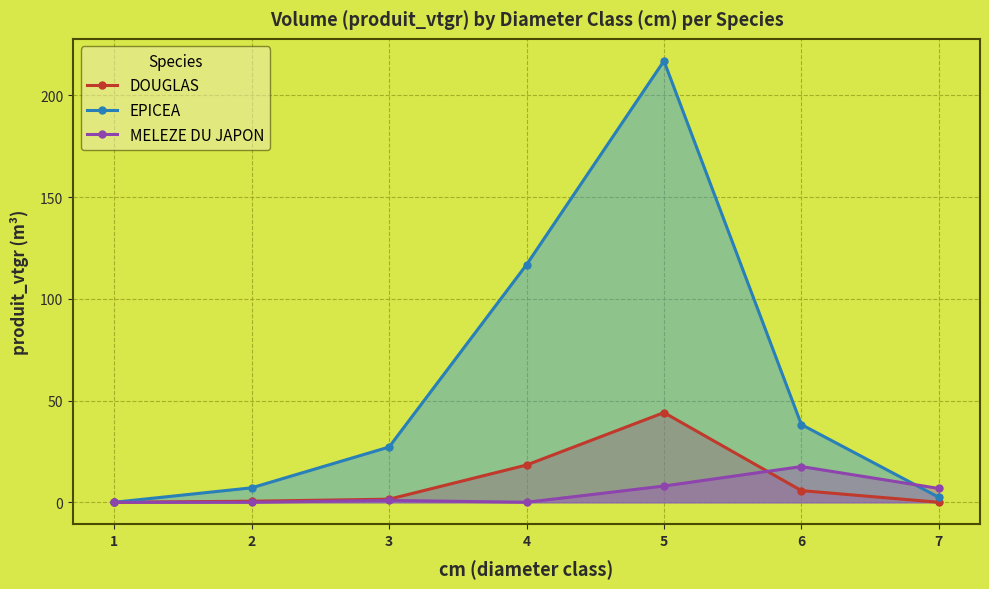

What is the difference between the highest and lowest values at 7?

6.8